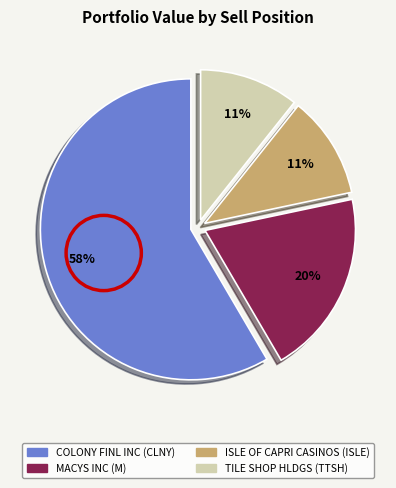

To the nearest percent, what portion does COLONY FINL INC (CLNY) represent?

58%